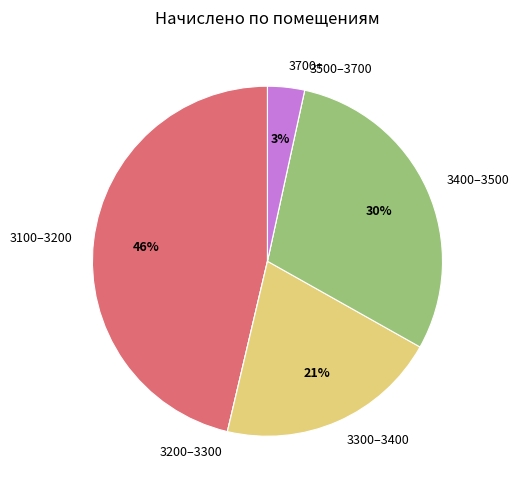

Is there any slice that represents more than half of the pie?

No